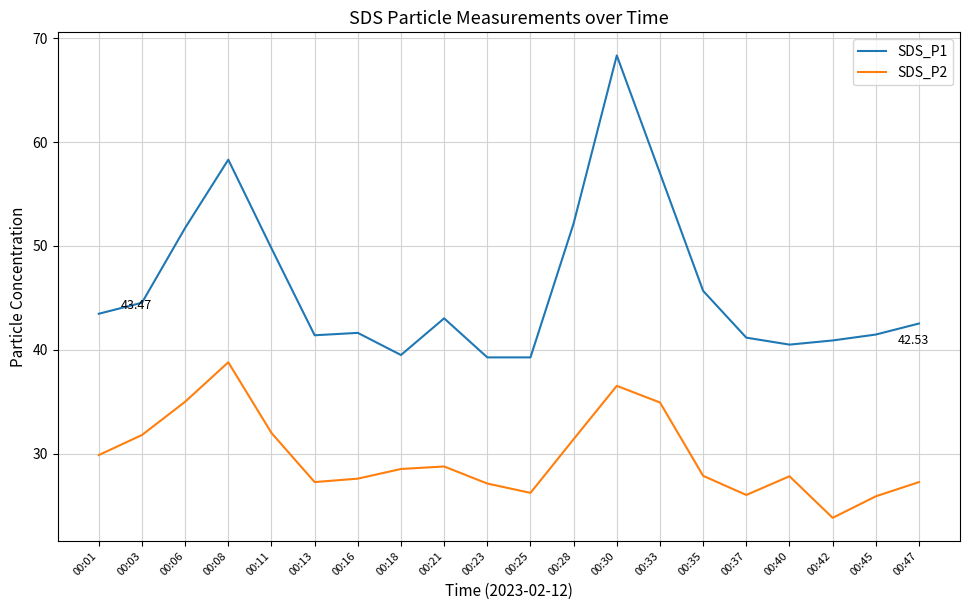

What are all the series names shown in the legend?

SDS_P1, SDS_P2